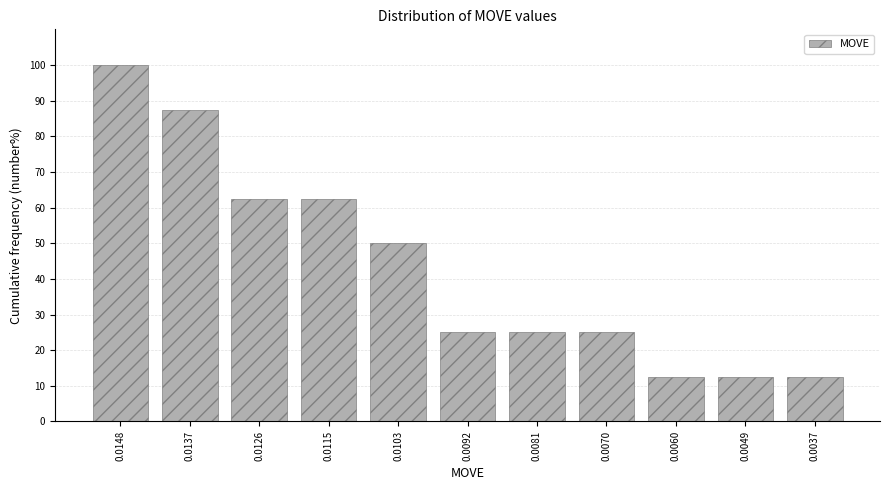

Reading right to left, extract all data points from this chart.

0.0037=12.5	0.0049=12.5	0.0060=12.5	0.0070=25.0	0.0081=25.0	0.0092=25.0	0.0103=50.0	0.0115=62.5	0.0126=62.5	0.0137=87.5	0.0148=100.0